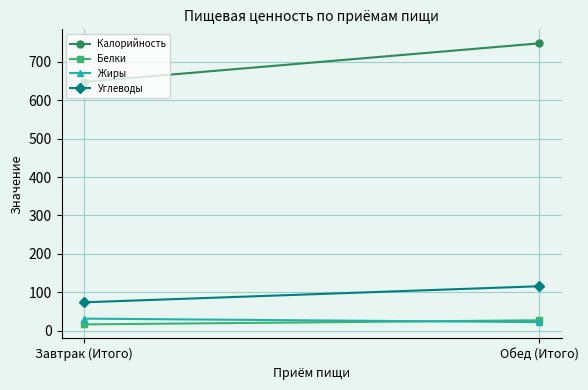

What is the sum of all Белки values?

43.9